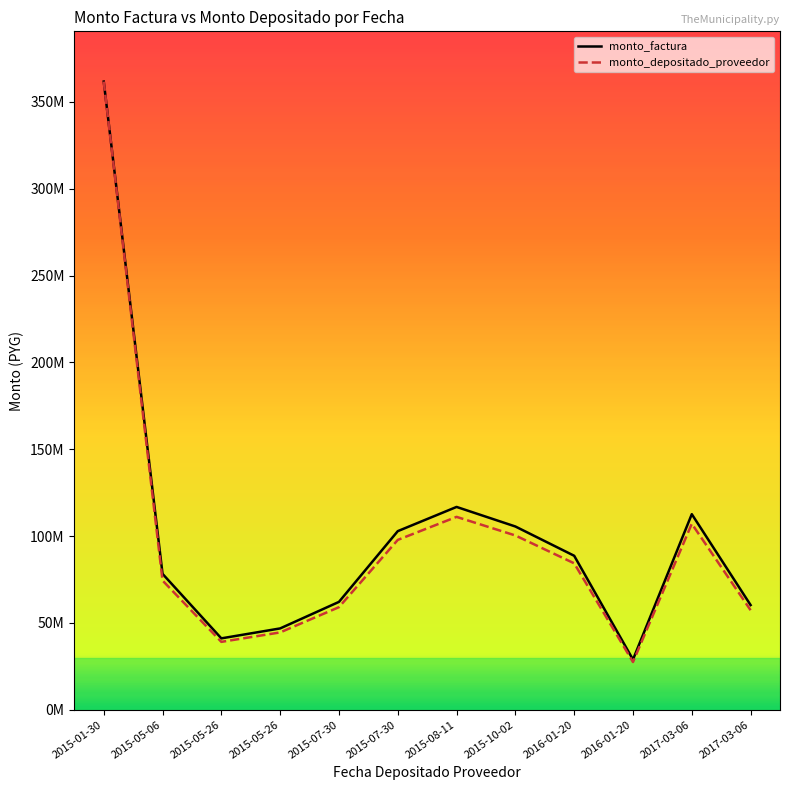

True or false: monto_factura and monto_depositado_proveedor cross at least once.

False